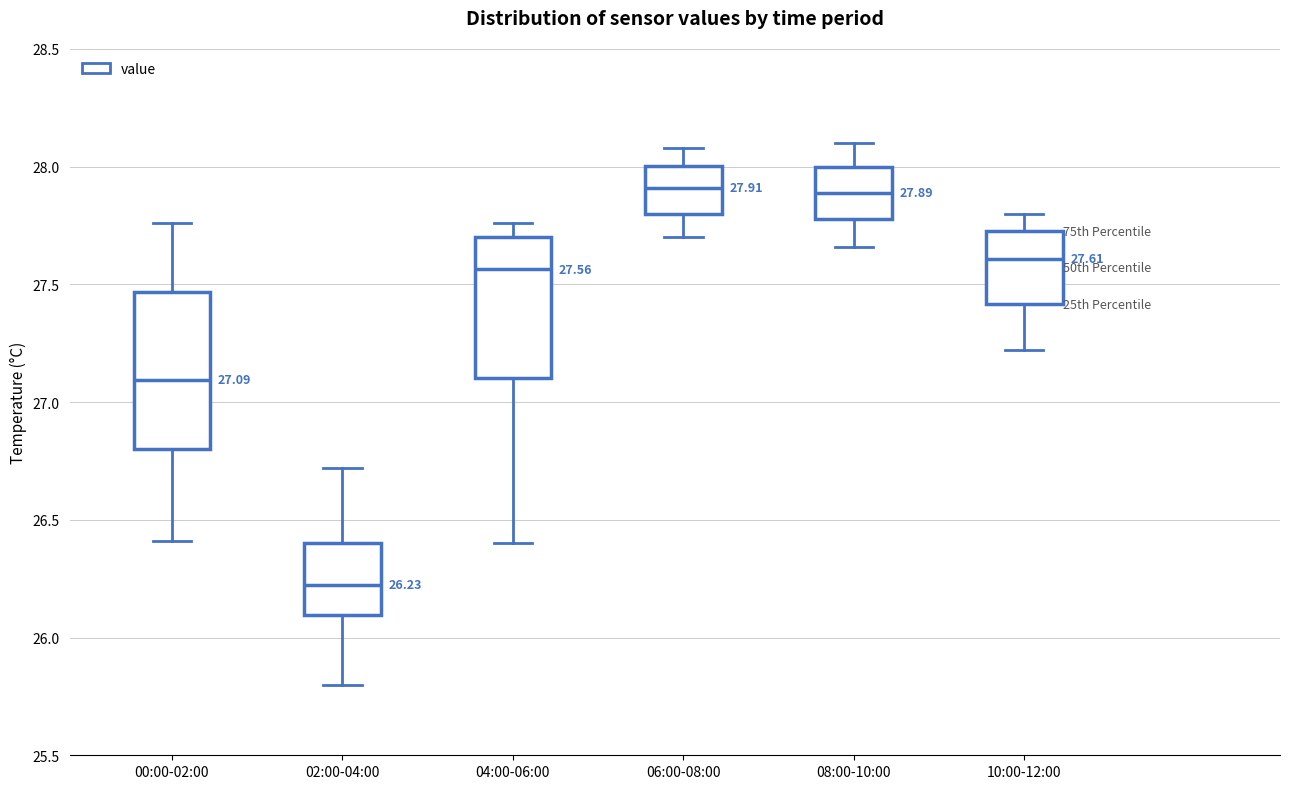

Which box is the tallest, from its lower edge to its upper edge?

00:00-02:00